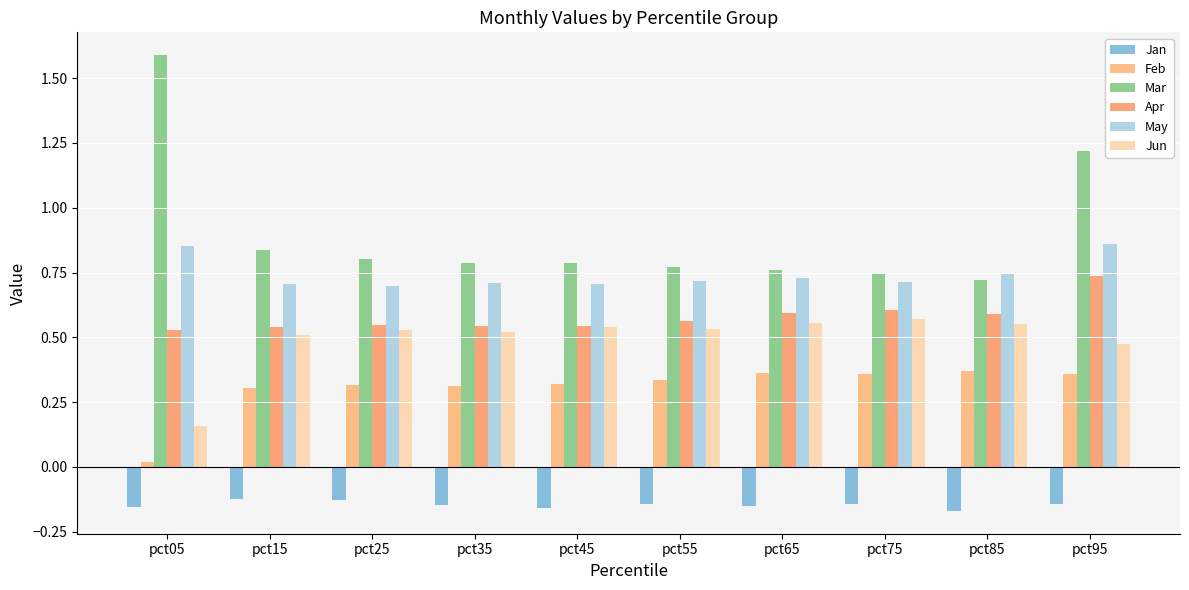

Count the number of categories in the chart.

10